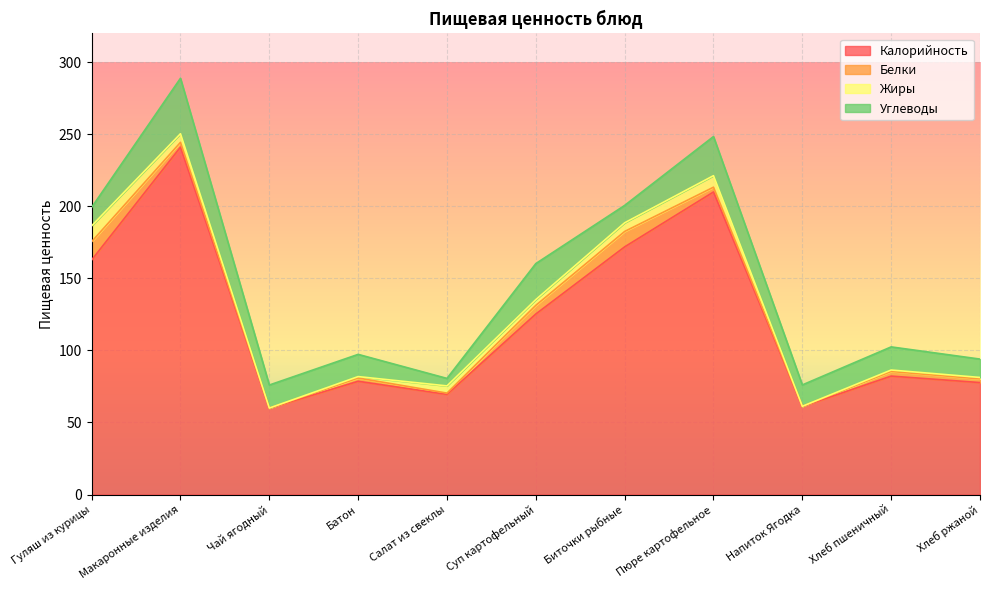

What is the sum of all Белки values?

45.1